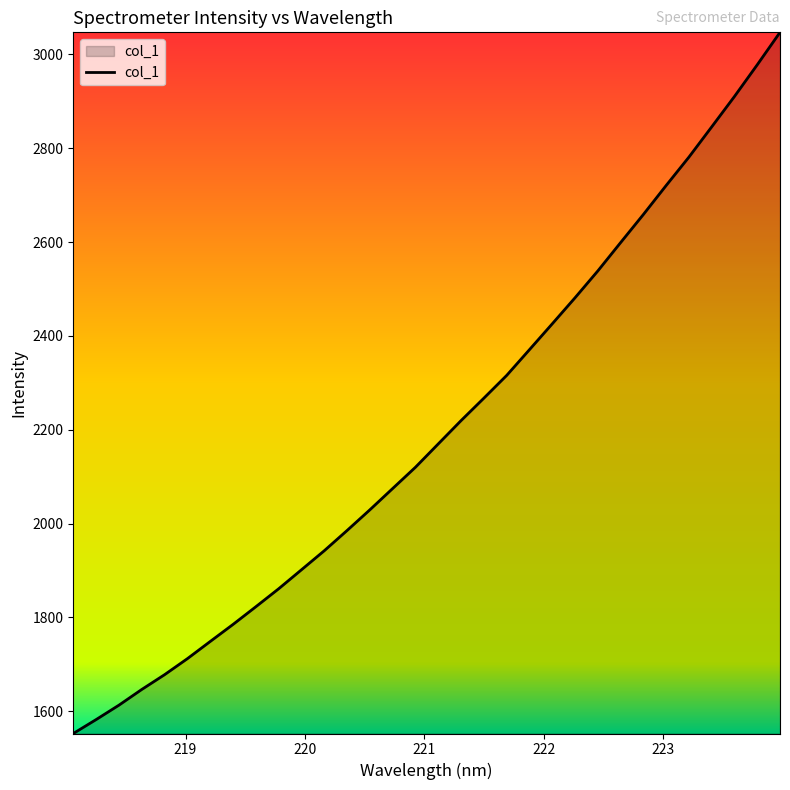

Does the chart display data point markers on the line(s)?

No